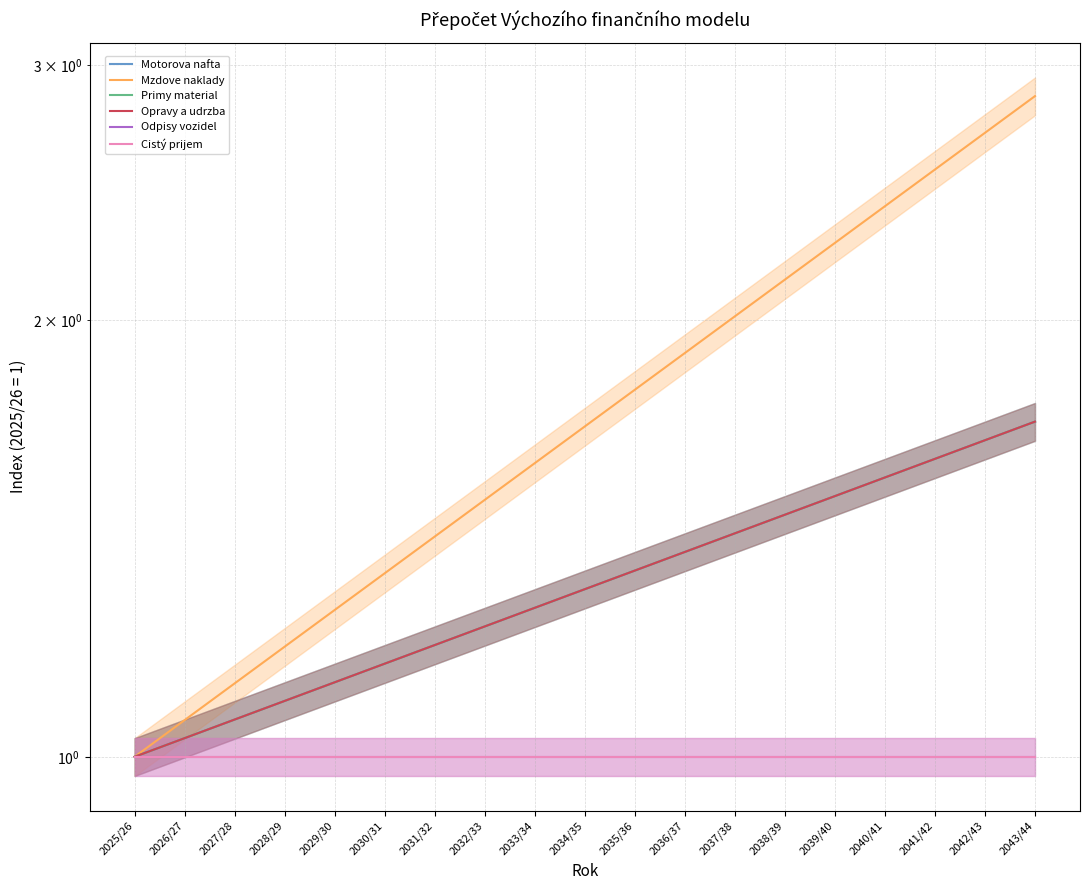

List the labels in order of Mzdove naklady value, largest first.

2043/44, 2042/43, 2041/42, 2040/41, 2039/40, 2038/39, 2037/38, 2036/37, 2035/36, 2034/35, 2033/34, 2032/33, 2031/32, 2030/31, 2029/30, 2028/29, 2027/28, 2026/27, 2025/26